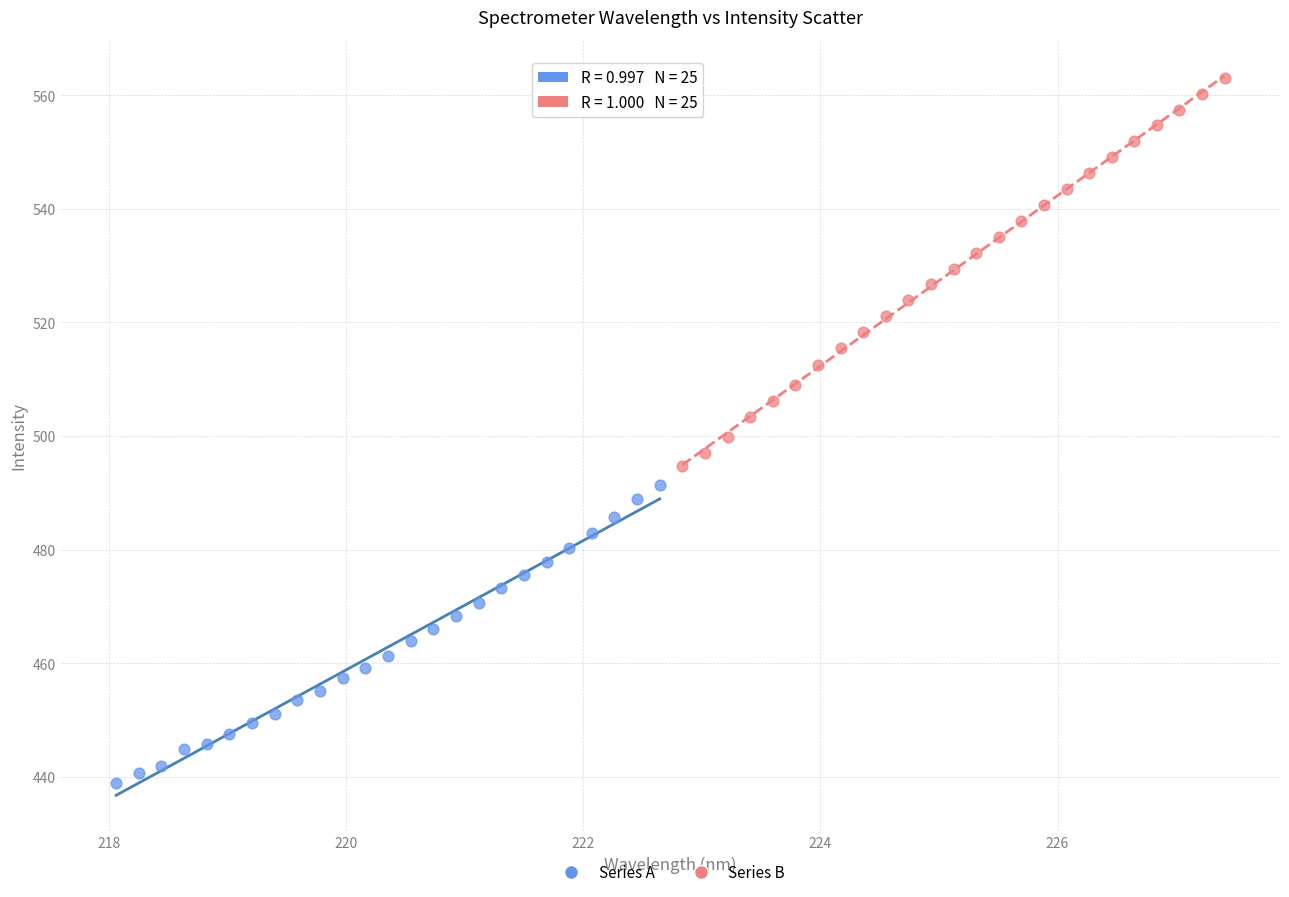

Which series has the widest spread of Y values?

Series B